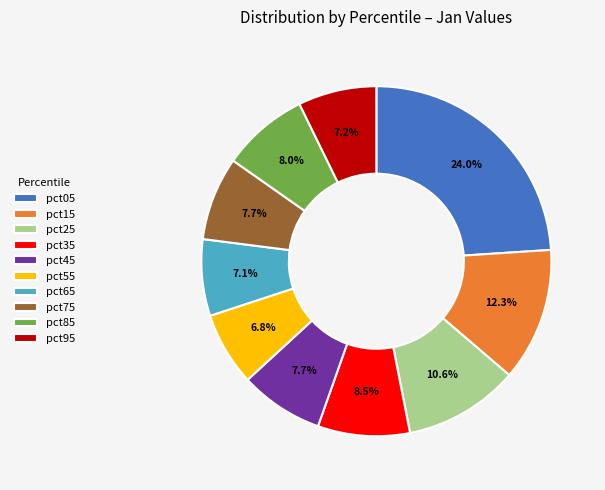

Which has a higher value, pct05 or pct75?

pct05